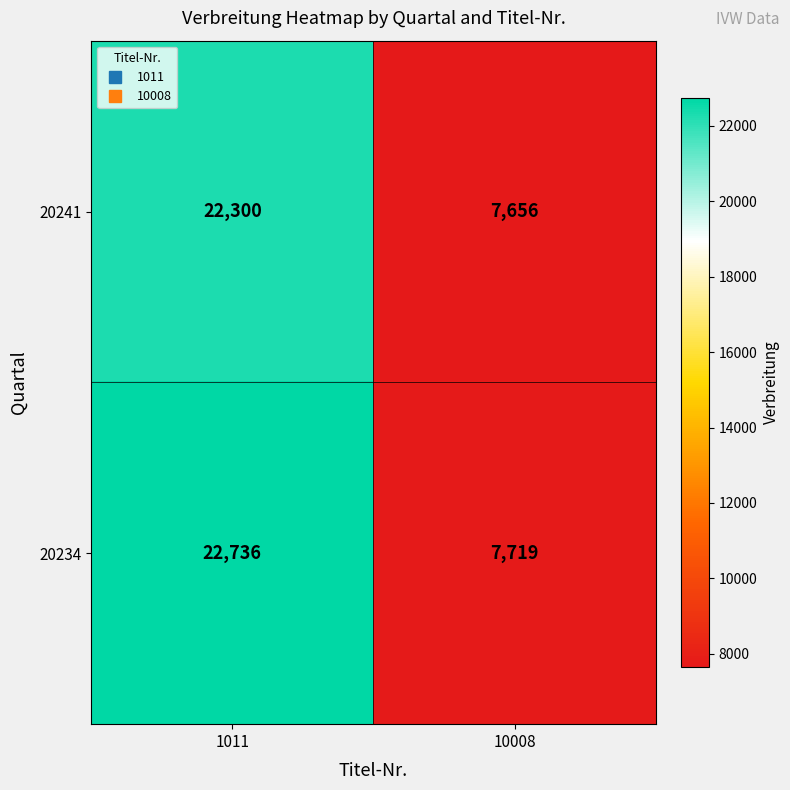

Which series has the largest total across all categories?

20234